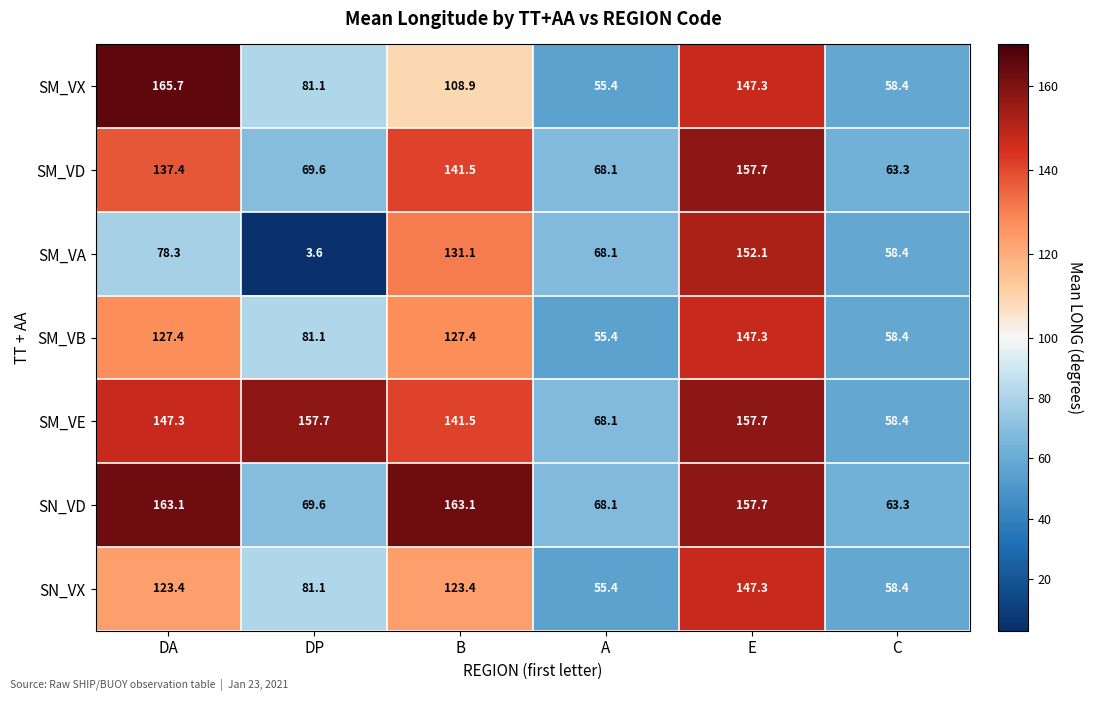

Is it true that SN_VX equals 200.4 at DA?

False